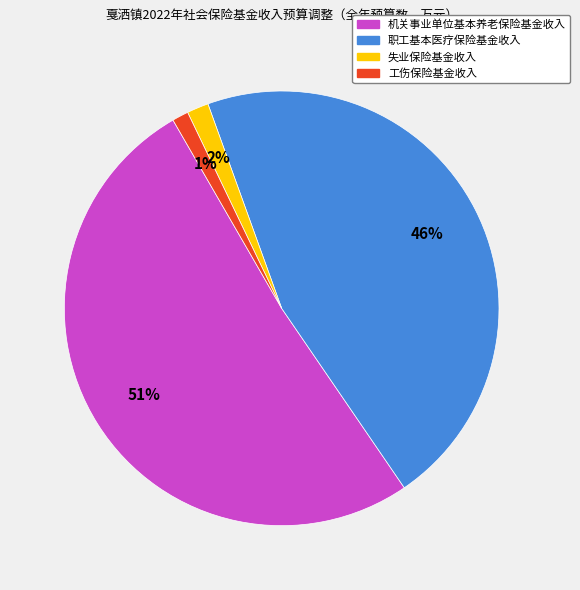

The 职工基本医疗保险基金收入 slice represents 46% of the pie. True or false?

True